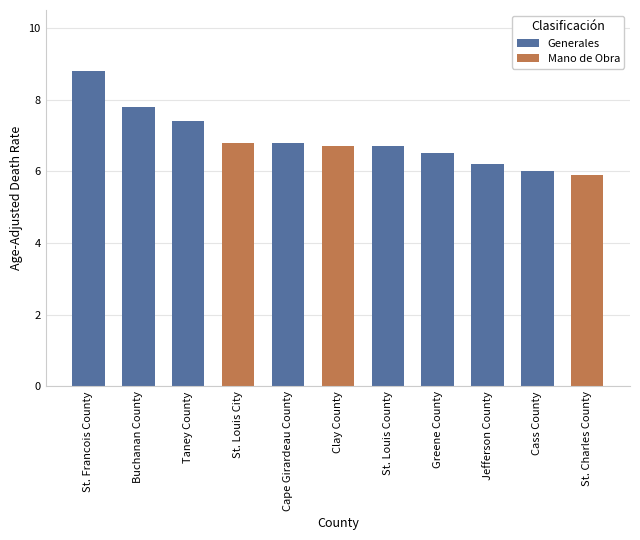

What is the label of the 9th bar from the left?

Jefferson County